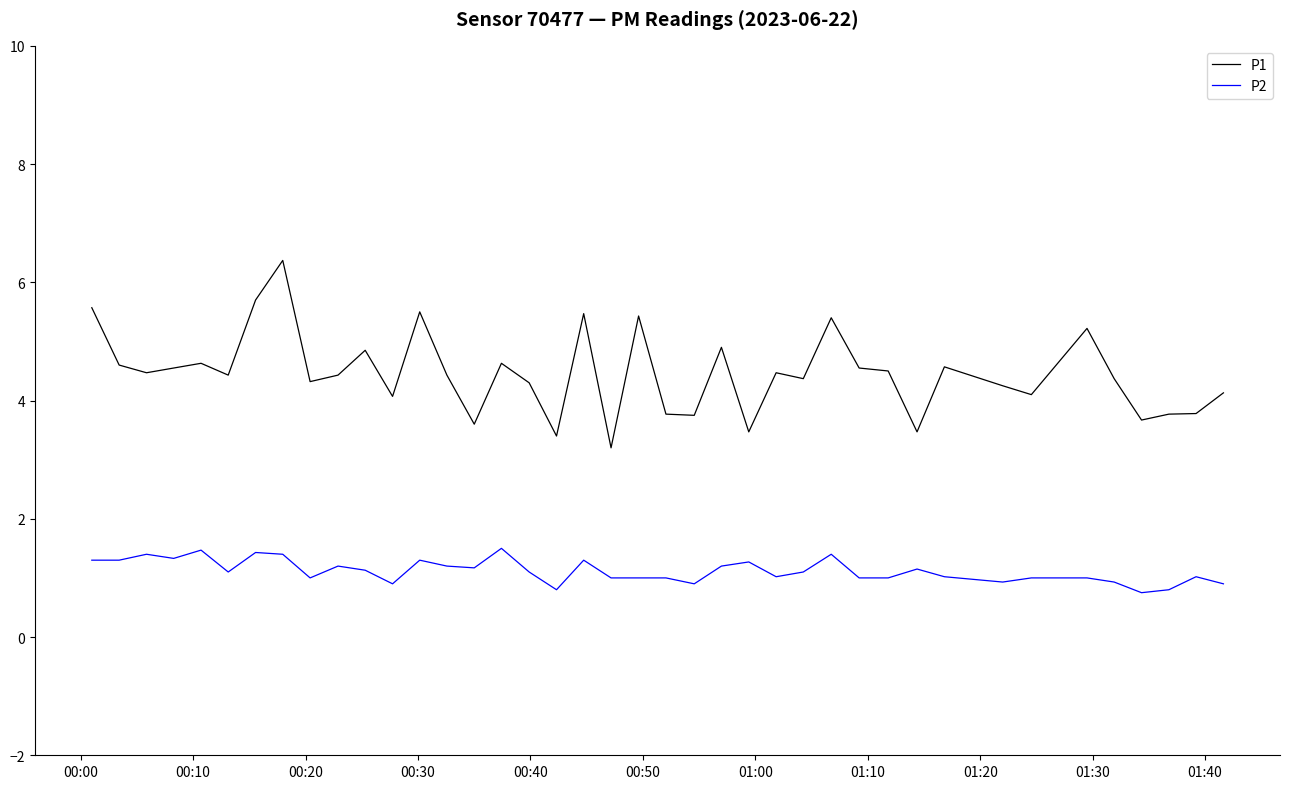

What is the minimum value shown in the chart?

0.8